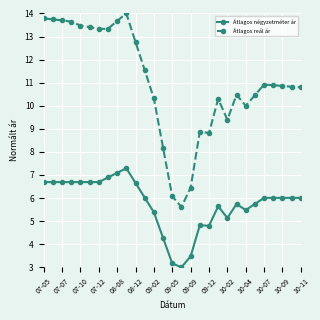

Which series has the largest total across all categories?

Átlagos reál ár